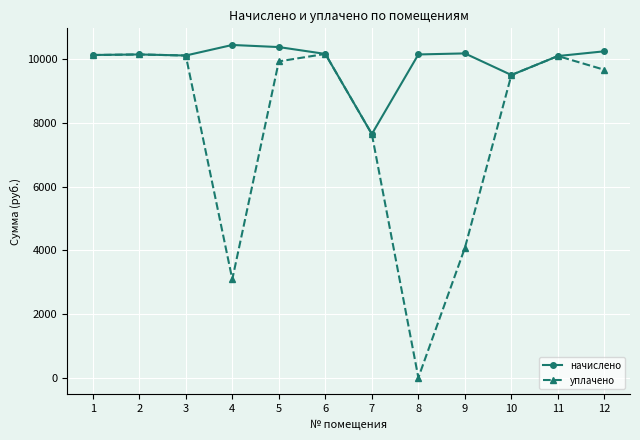

Is it true that начислено equals 10151.3 at 8?

True